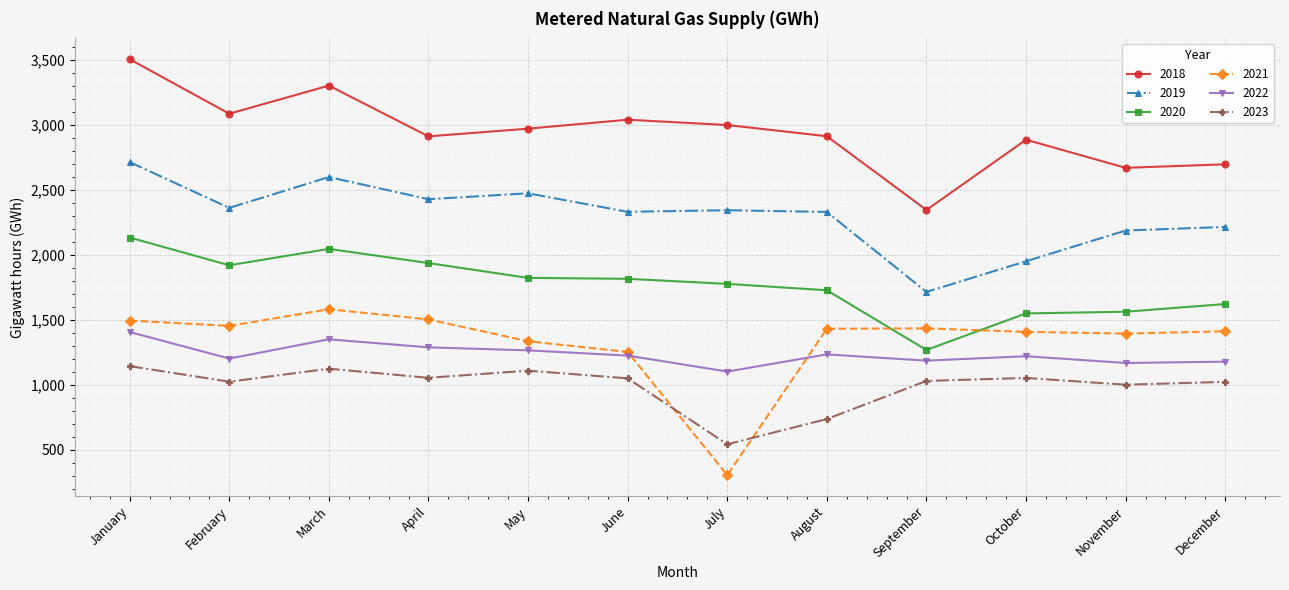

Is it true that 2021 equals 835 at January?

False